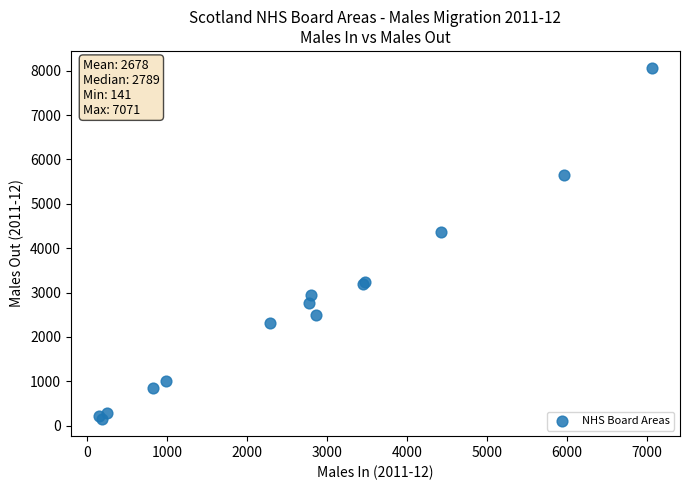

What Y value in the scatter plot is closest to 4103?

4357